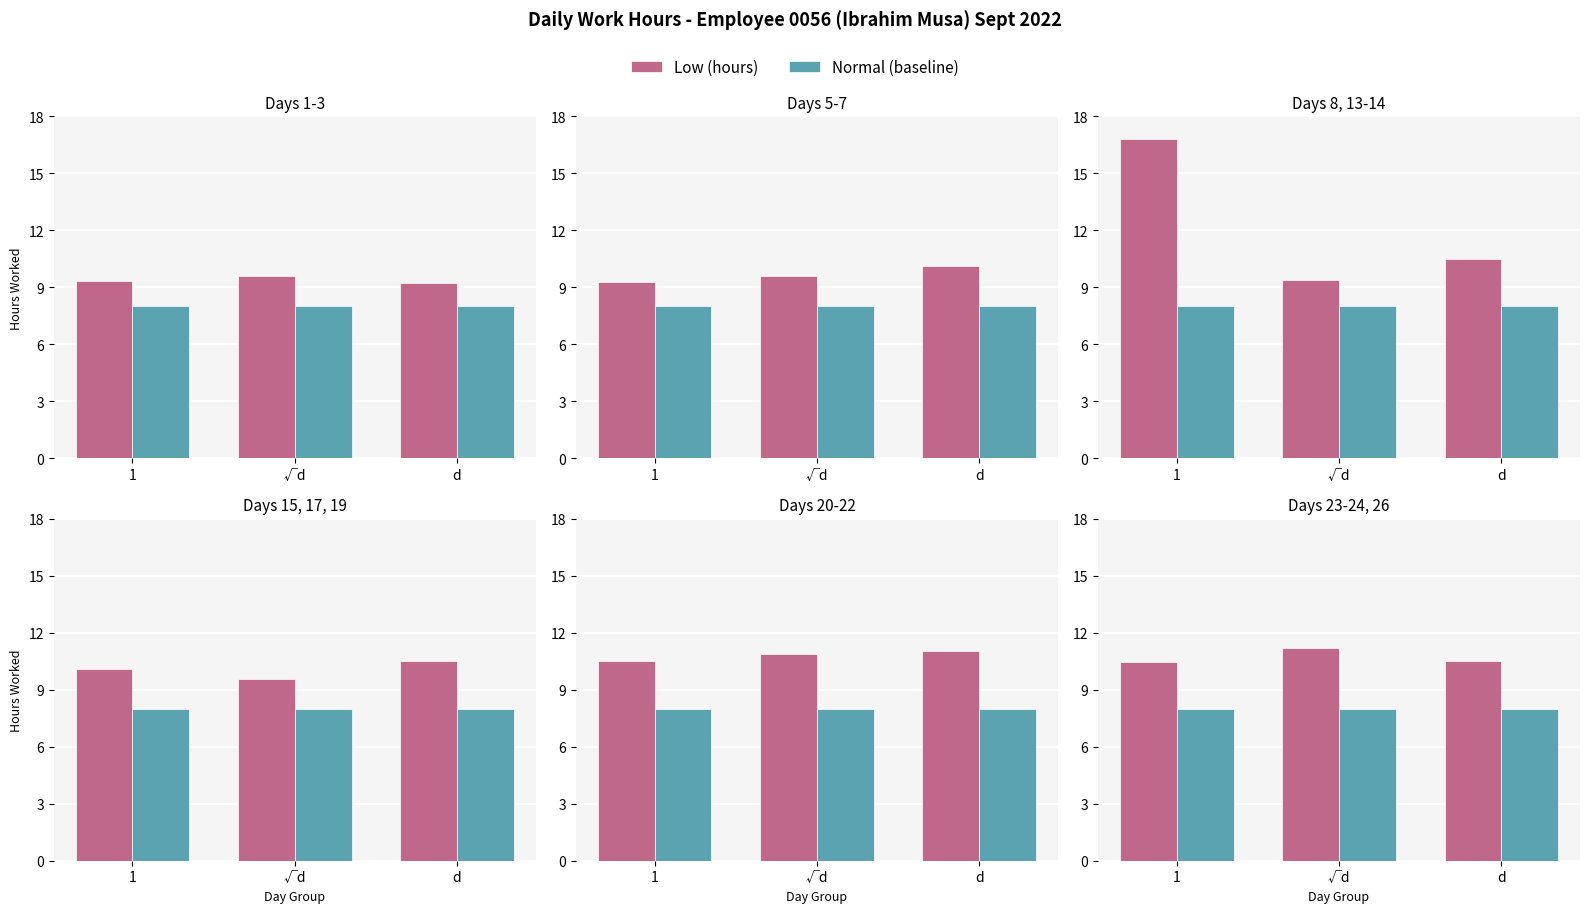

The value of Normal (baseline) at √d is 8.0. True or false?

True